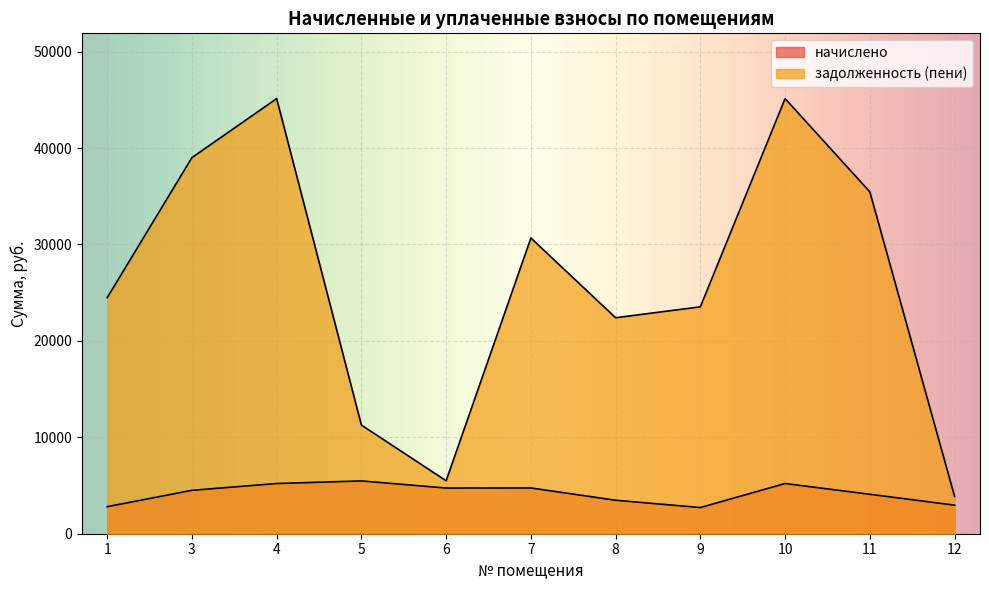

Reading right to left, extract all data points from this chart.

начислено: 12=2961.1	11=4092.0	10=5208.0	9=2715.6	8=3474.5	7=4746.7	6=4739.3	5=5475.8	4=5208.0	3=4501.2	1=2804.9
задолженность (пени): 12=3867.4	11=35461.8	10=45133.2	9=23533.8	8=22403.4	7=30672.8	6=5491.3	5=11269.6	4=45133.2	3=39008.0	1=24479.7